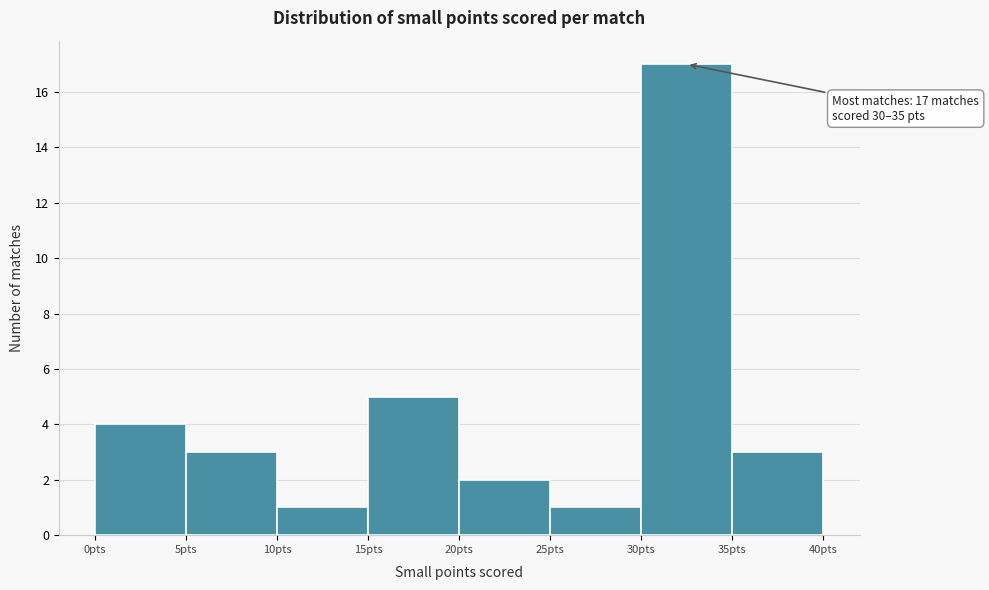

Which range on the x-axis has the tallest bar?

30 to 35